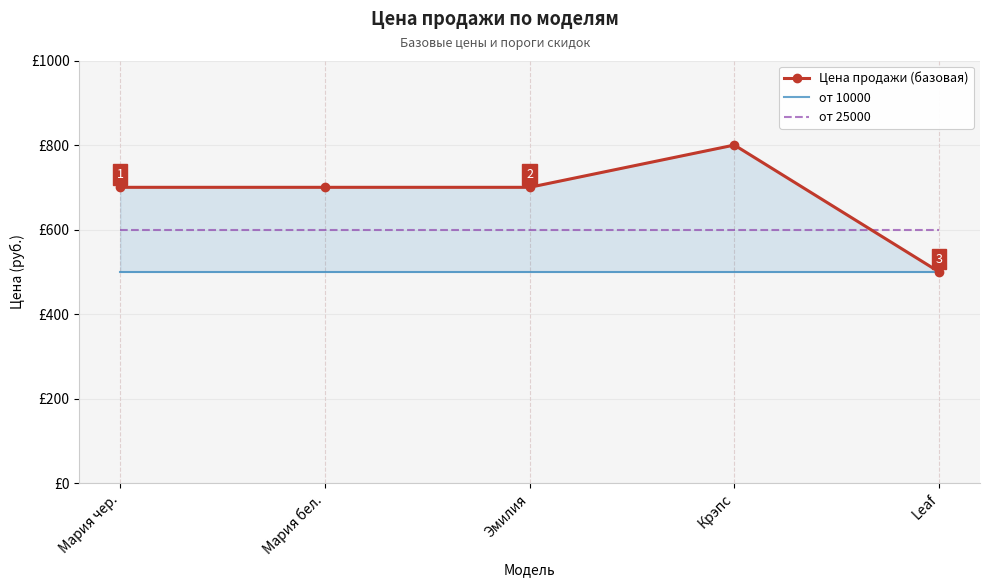

Read the от 25000 value at Мария бел..

600